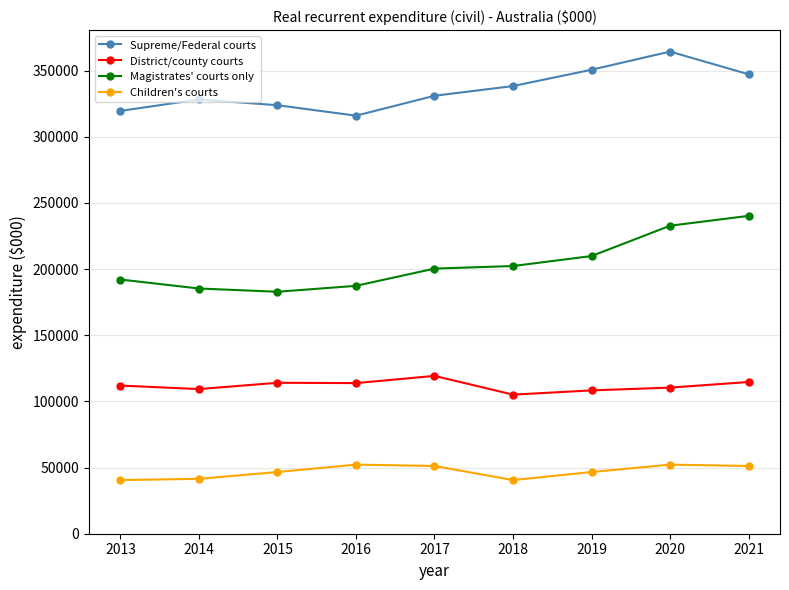

At how many categories does at least one series exceed 135003?

9